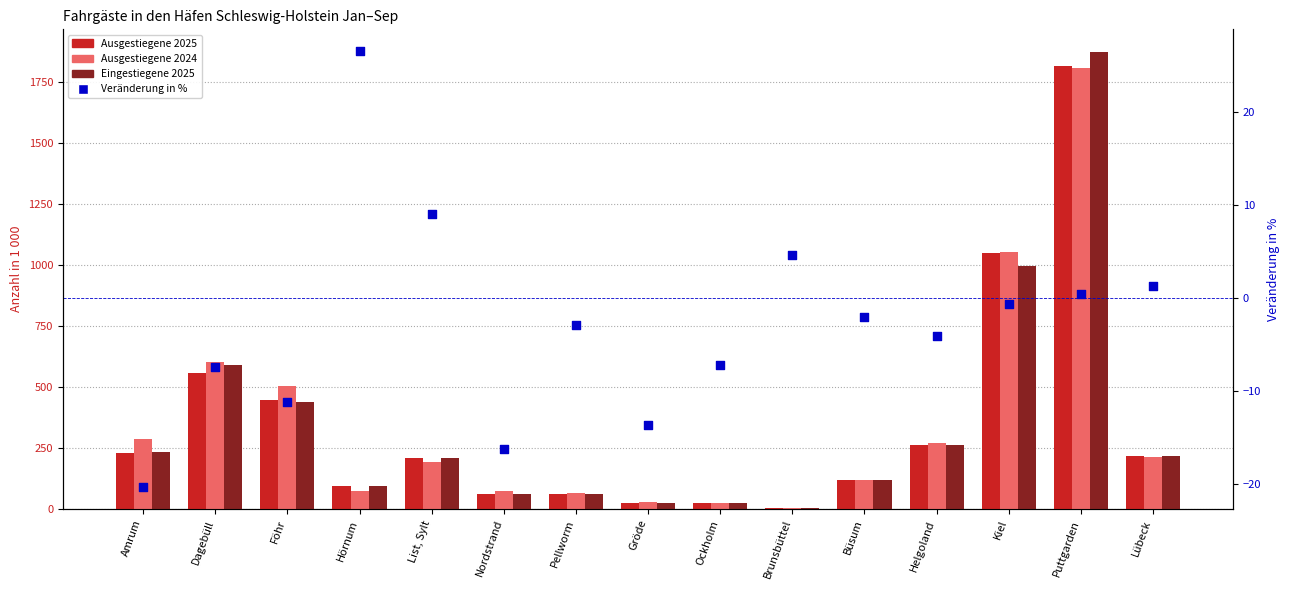

At which category is the sum across all series the highest?

Puttgarden